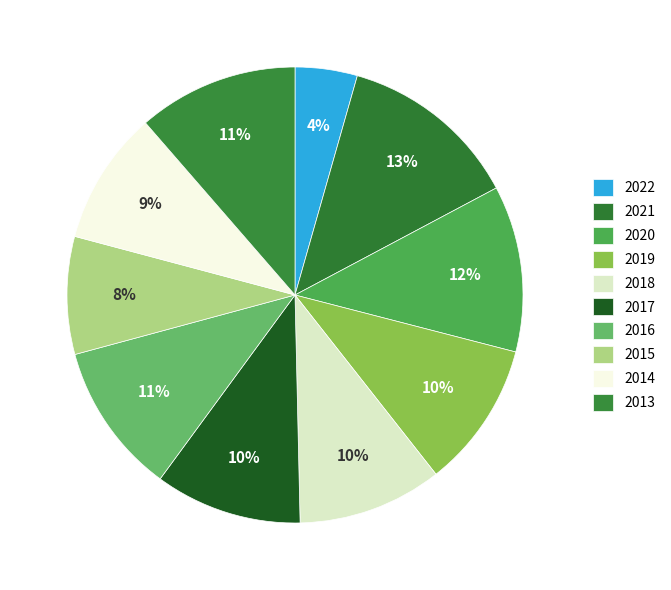

How many segments does this pie chart have?

10